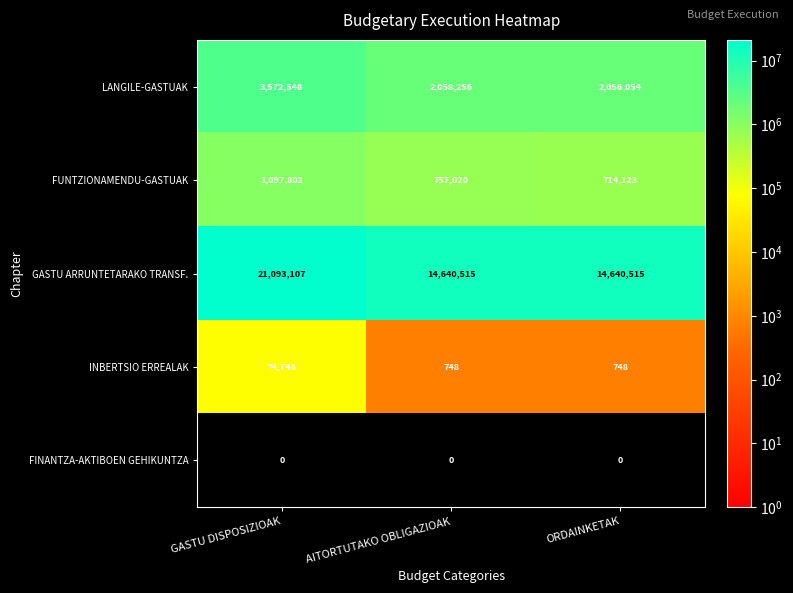

Count the number of categories in the chart.

3